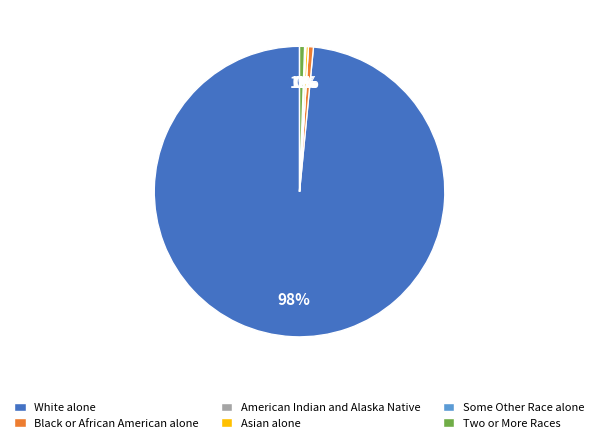

Do Black or African American alone and White alone together represent more than half of the pie?

Yes